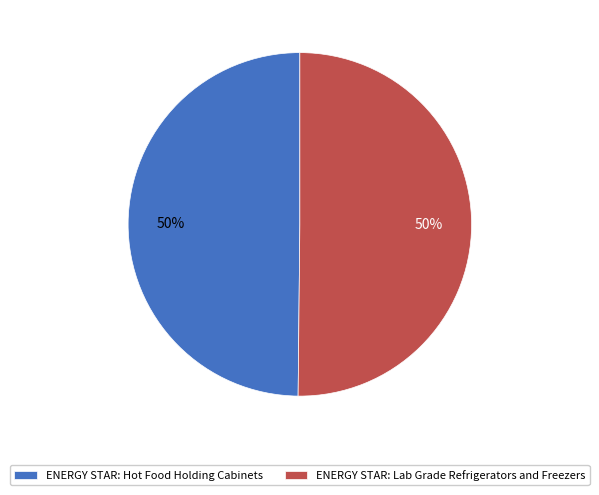

To the nearest percent, what portion does ENERGY STAR: Hot Food Holding Cabinets represent?

50%